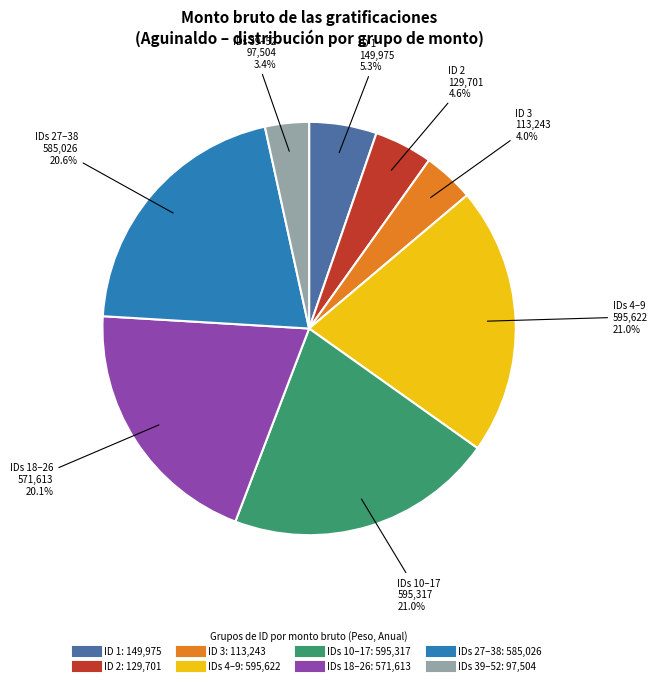

How many slices are in this pie chart?

8